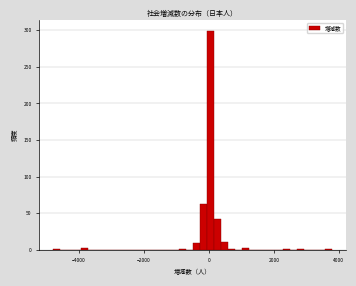

Read against the x-axis, roughly where is the centre of the tallest bar?

0